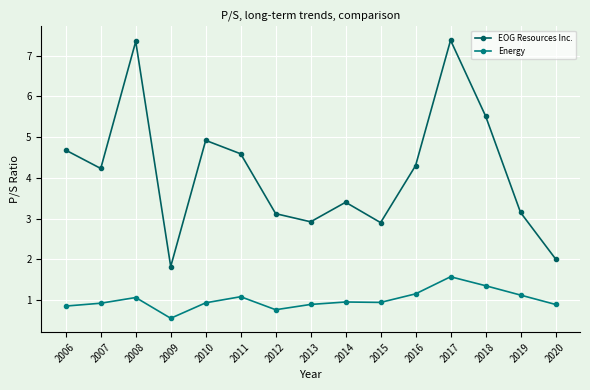

List the series in order of their overall mean, lowest first.

Energy, EOG Resources Inc.